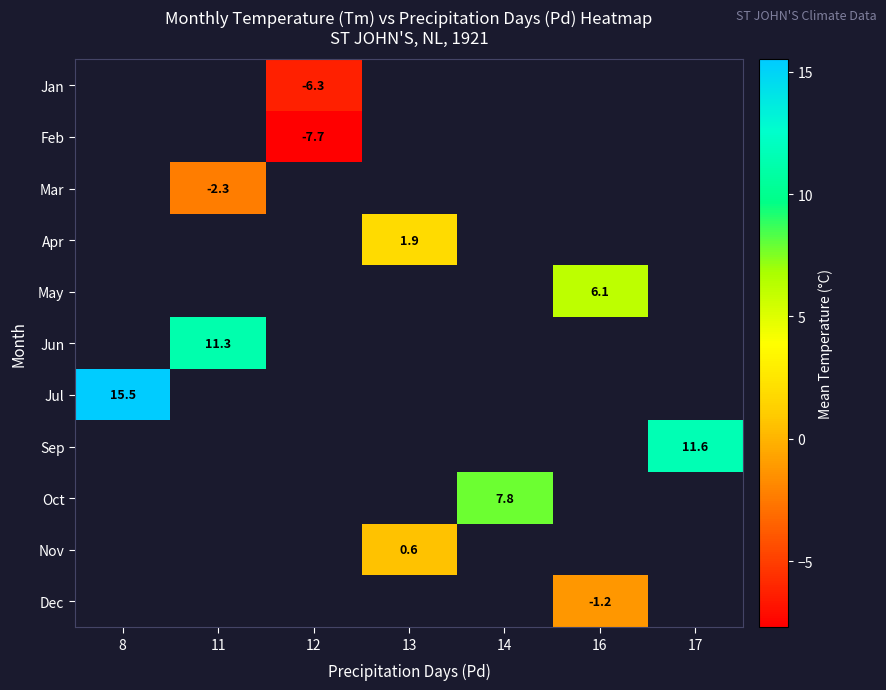

Which has a higher value, 11 or 14?

14